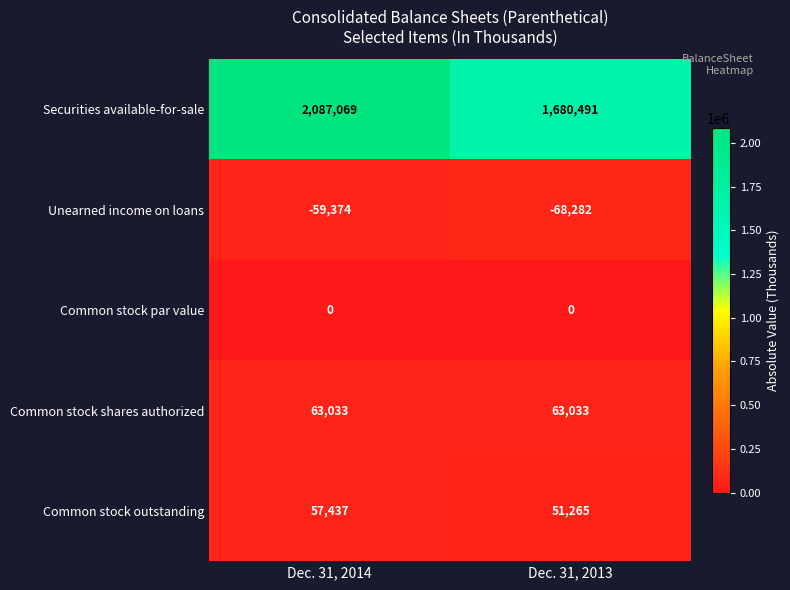

What is the maximum value shown in the chart?

2087069